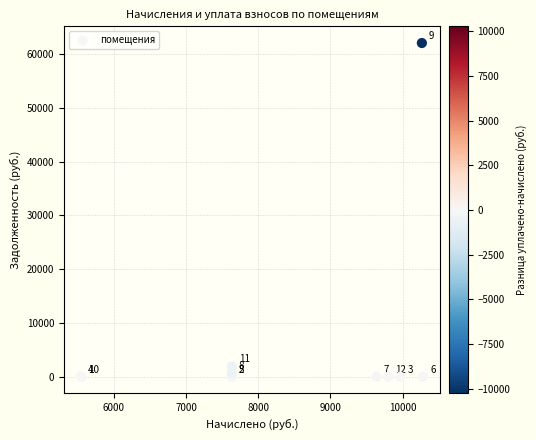

What Y value in the scatter plot is closest to 31018?

1908.5